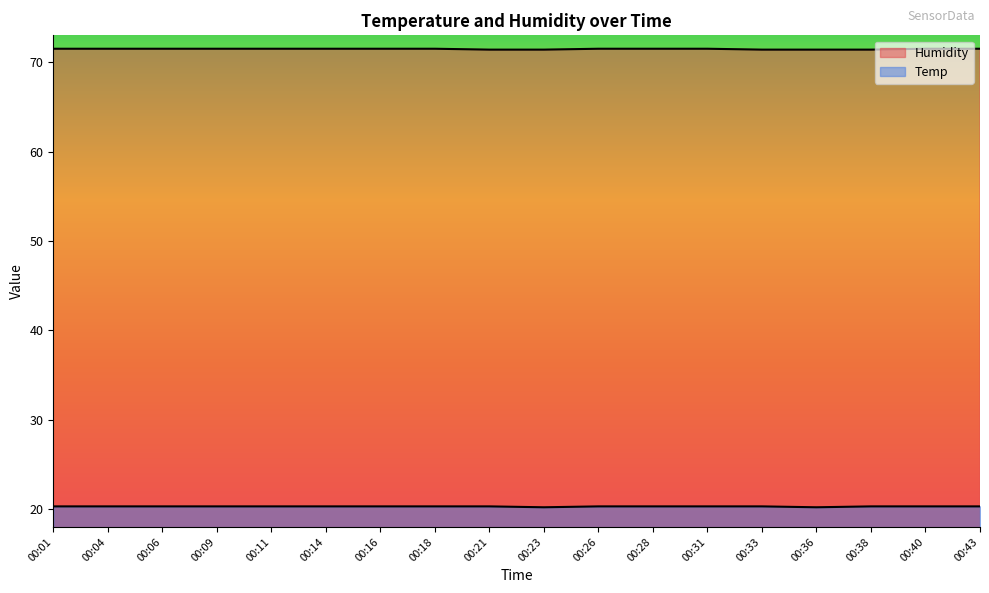

What are all the series names shown in the legend?

Temp, Humidity